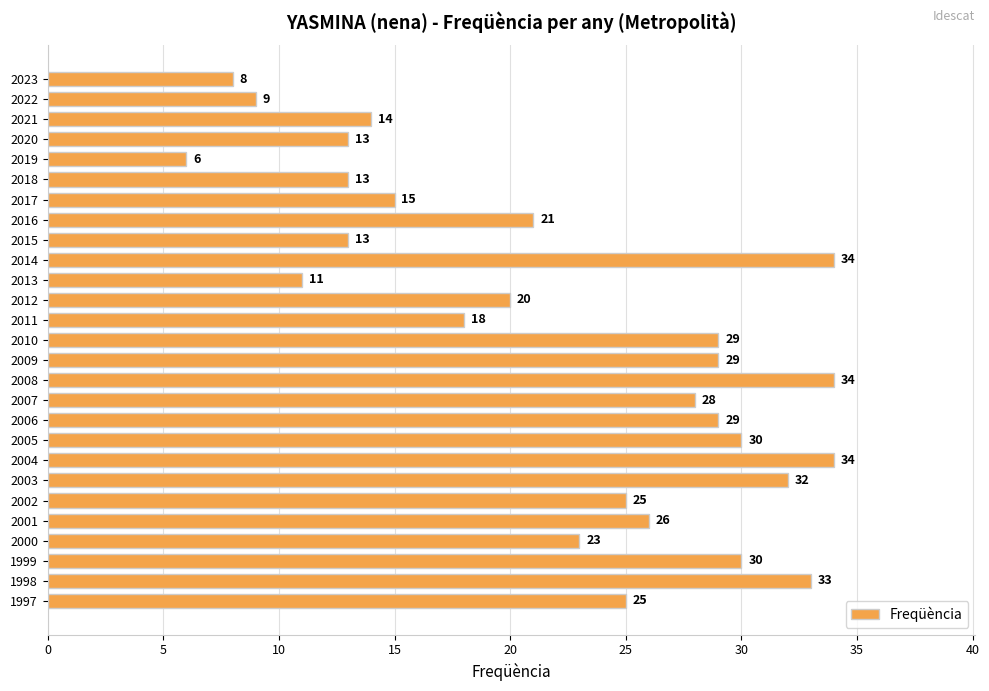

What is the value of the 14th bar from the top?

29